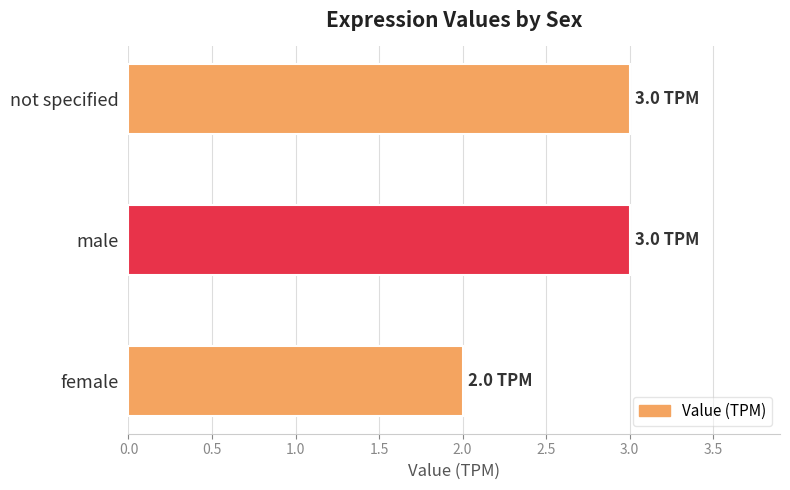

Reading bottom to top, extract all data points from this chart.

2	3	3